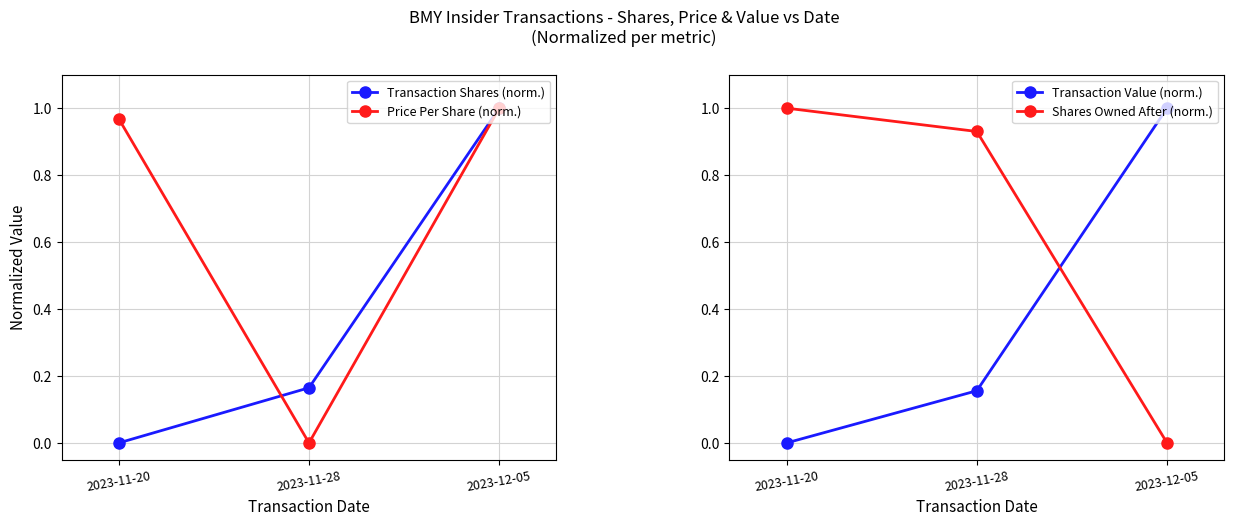

At which category does the chart reach its minimum across all series?

2023-11-20